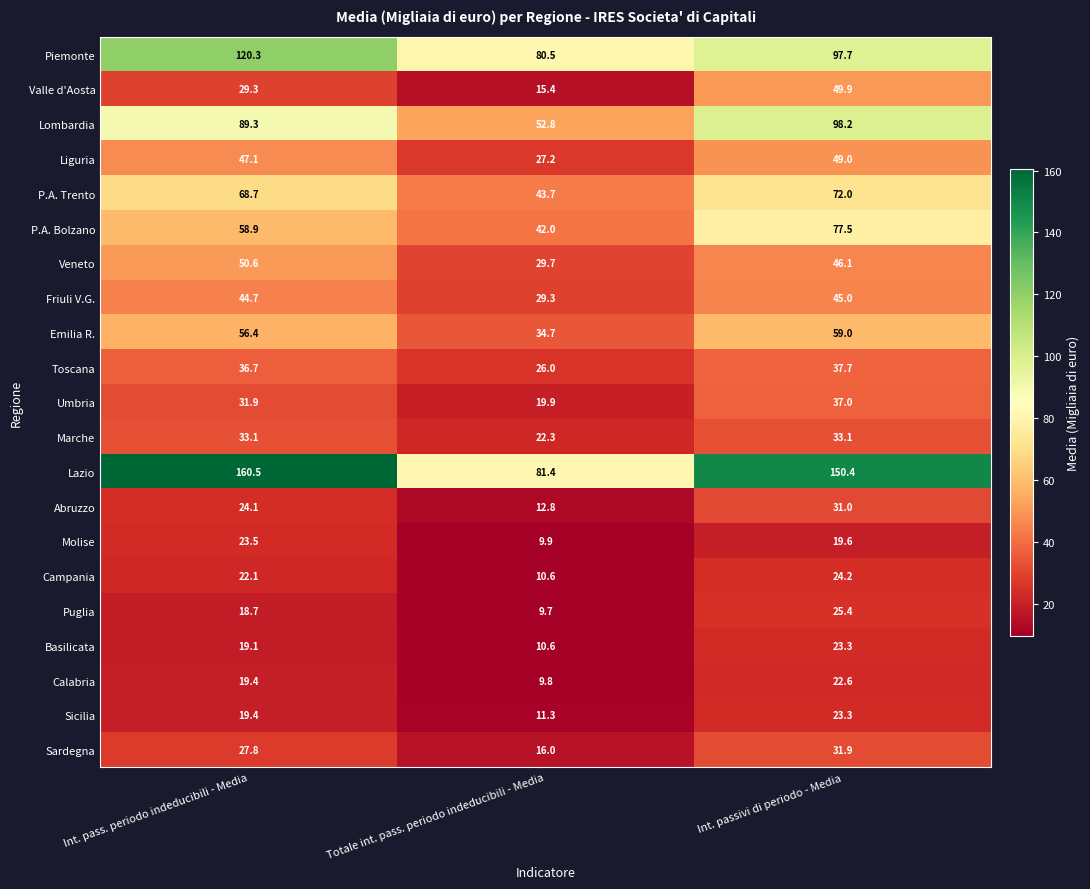

What is the difference between the maximum and second lowest values in the Toscana series?

1.0